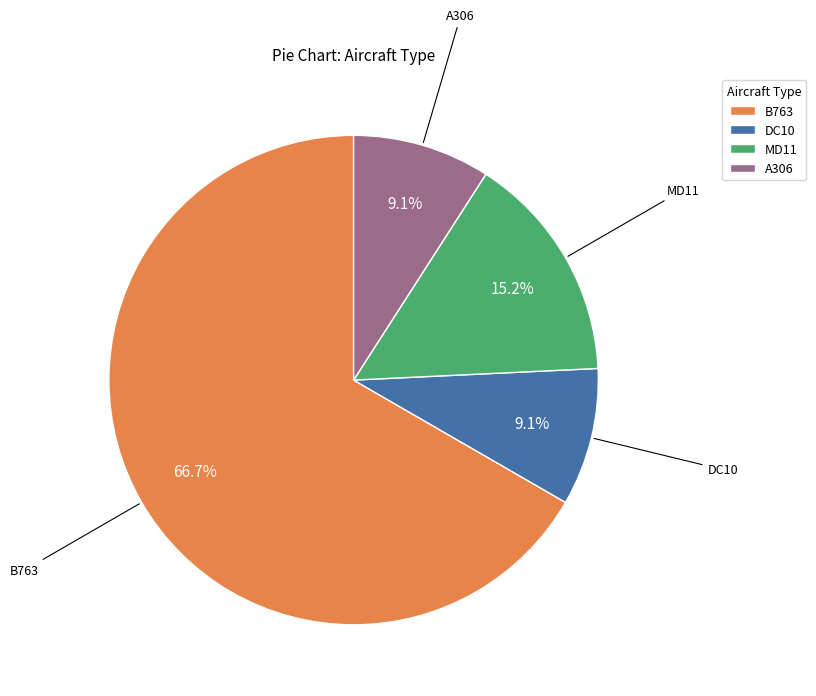

To the nearest percent, what is the difference between the B763 and DC10 slice percentages?

58%